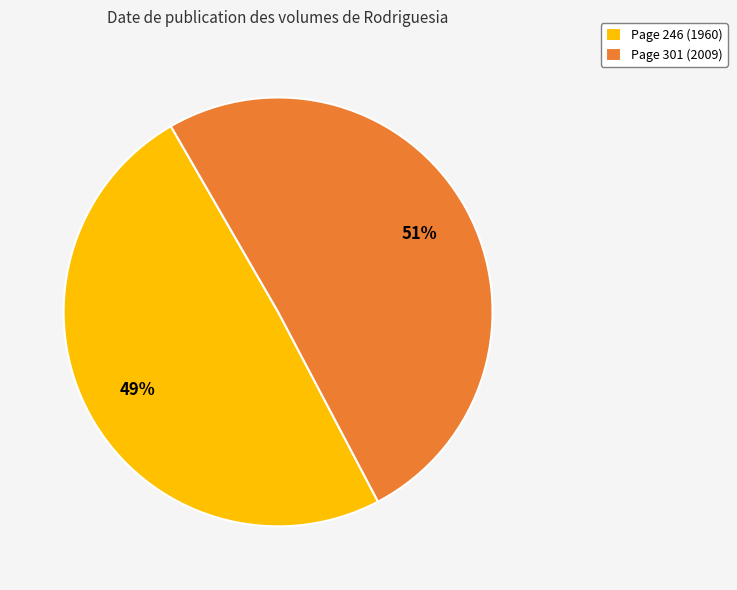

Count the number of slices in the pie.

2